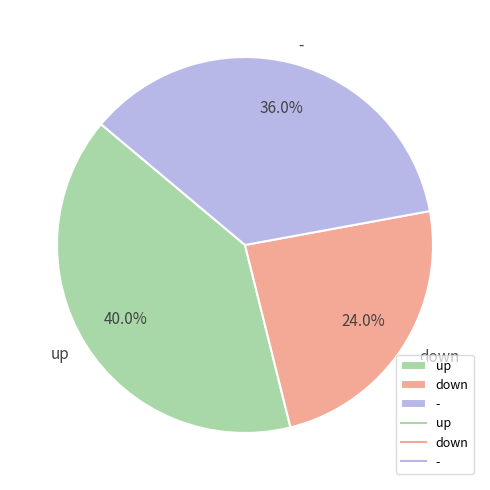

To the nearest percent, what is the difference between the down and up slice percentages?

16%